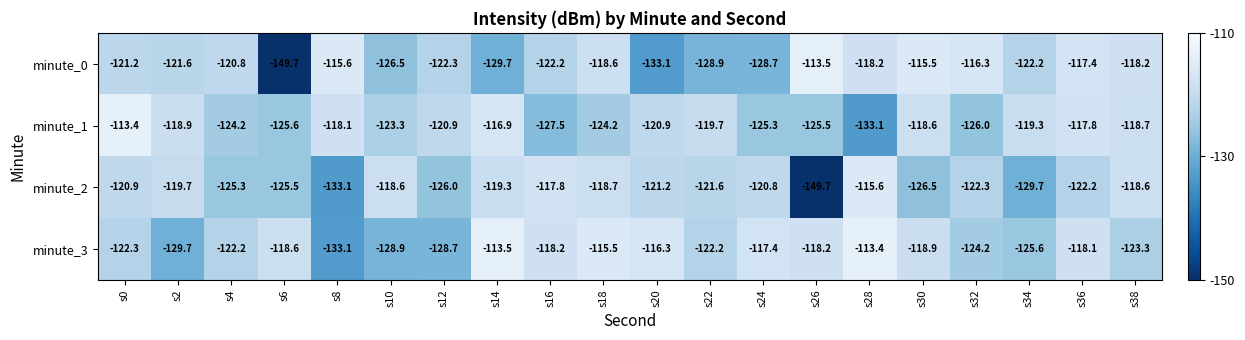

How many data points in minute_0 are less than -121?

11